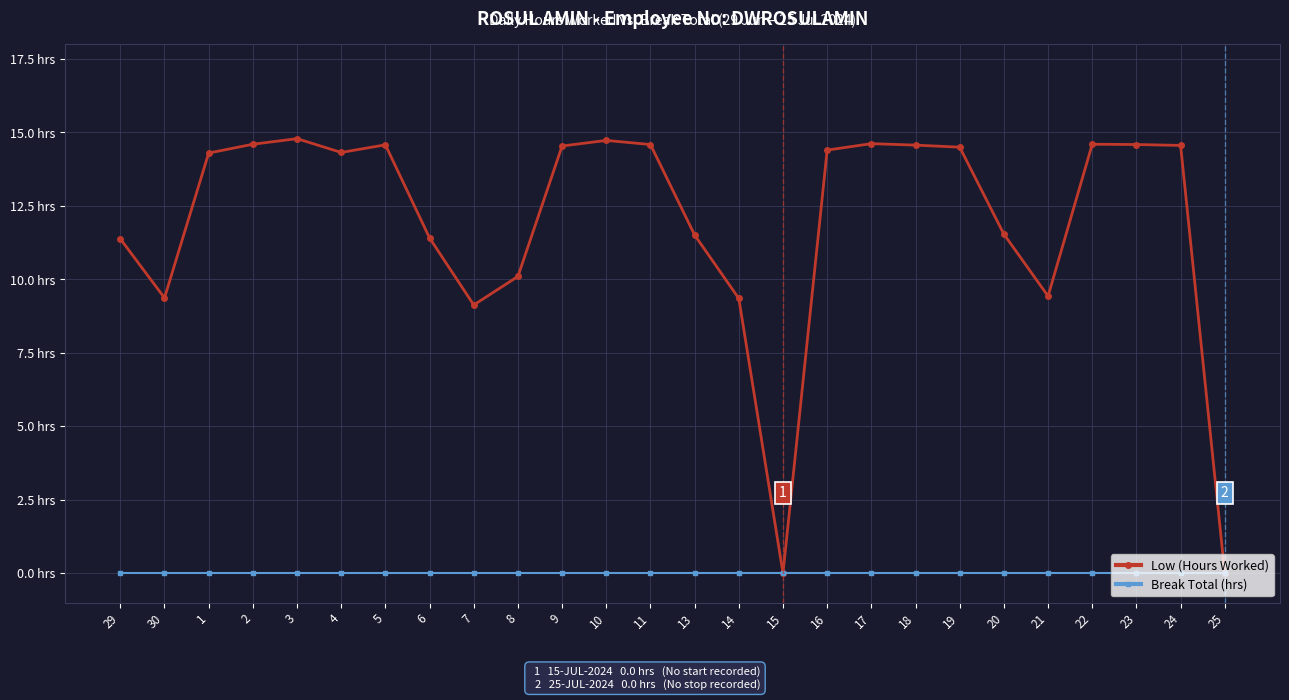

What is the label of the 4th point from the left?

2